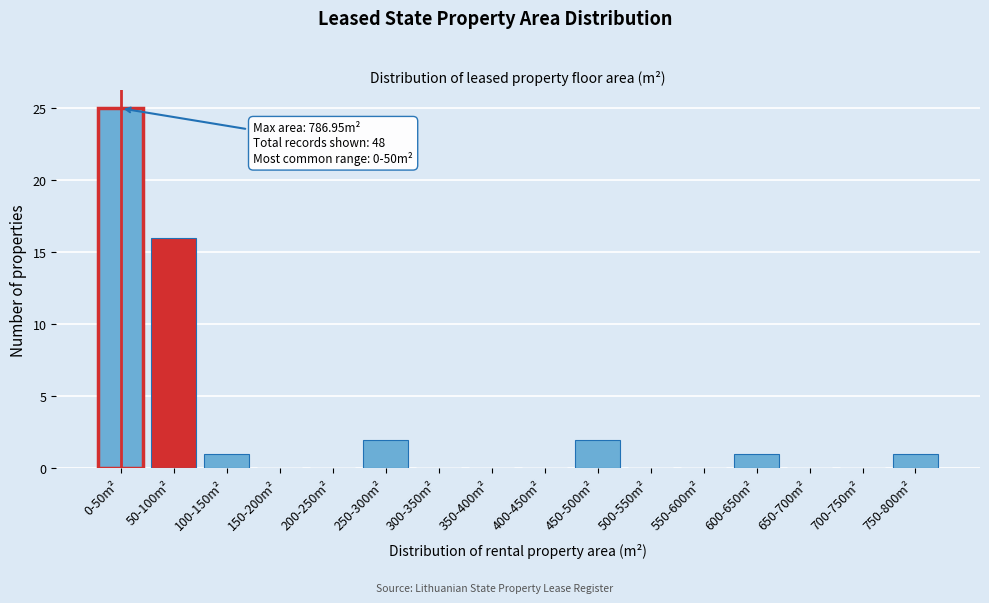

Reading right to left, what are all the values shown in this chart?

750-800m²=1	700-750m²=0	650-700m²=0	600-650m²=1	550-600m²=0	500-550m²=0	450-500m²=2	400-450m²=0	350-400m²=0	300-350m²=0	250-300m²=2	200-250m²=0	150-200m²=0	100-150m²=1	50-100m²=16	0-50m²=25